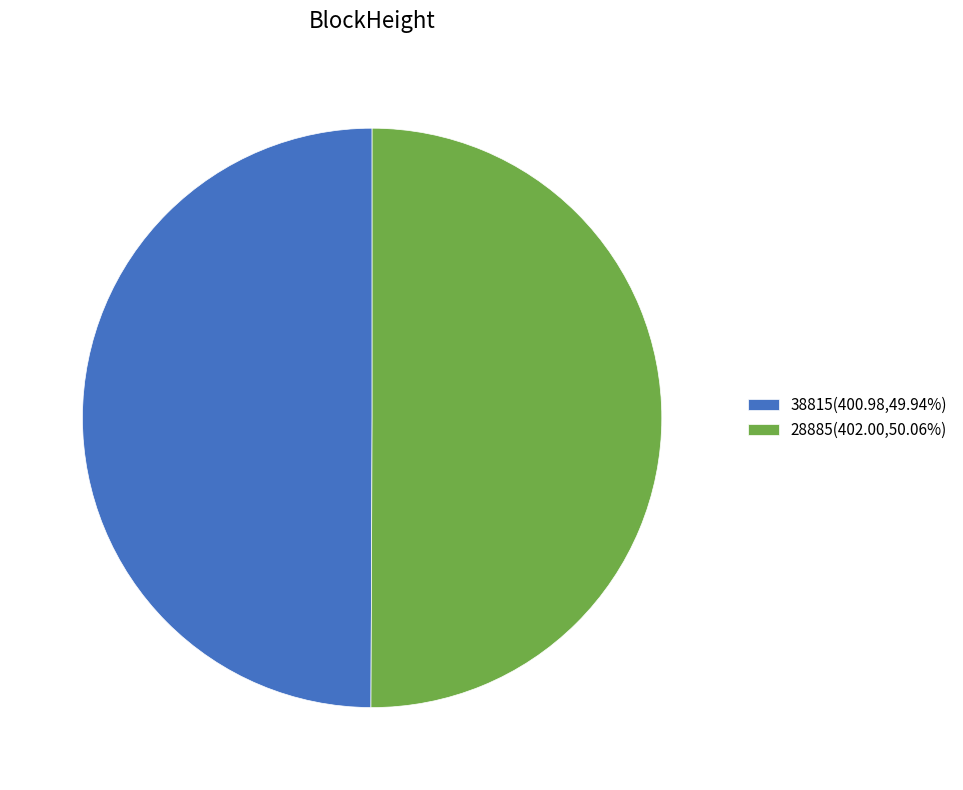

Do 28885(402.00,50.06%) and 38815(400.98,49.94%) together represent more than half of the pie?

Yes